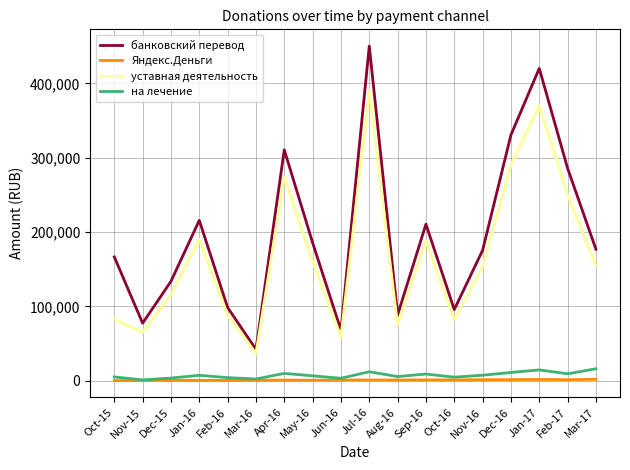

Rank the series by their maximum value, from lowest to highest.

Яндекс.Деньги, на лечение, уставная деятельность, банковский перевод